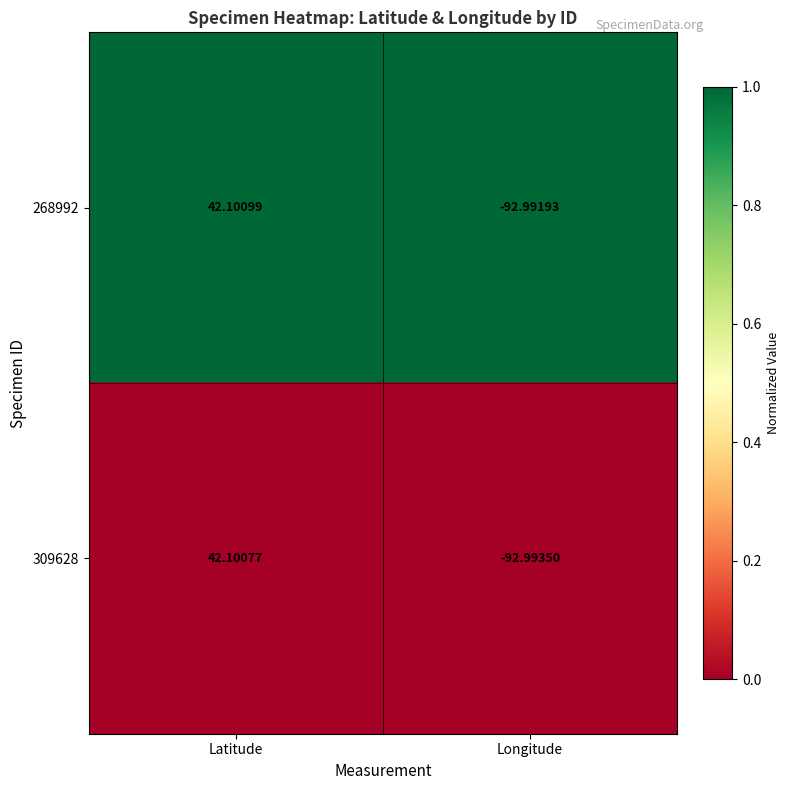

Where does the 309628 series first go above 42?

Latitude